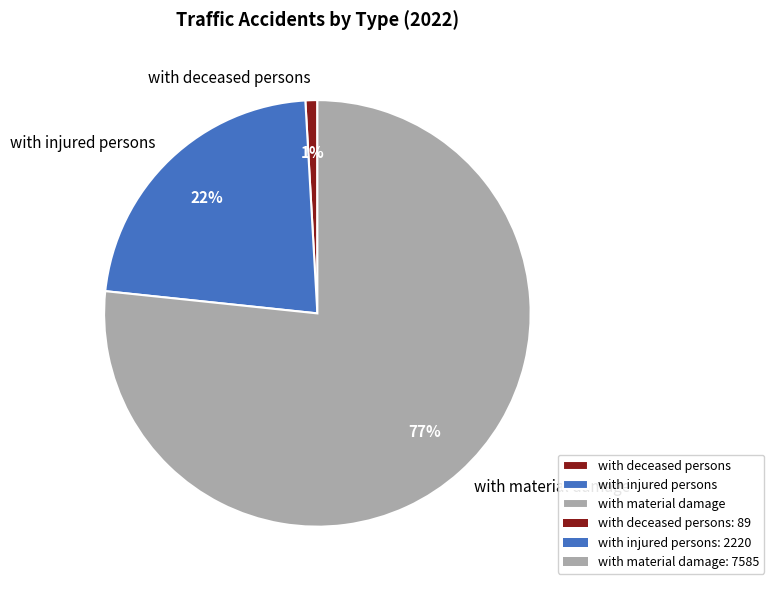

Is the sum of with injured persons and with material damage greater than half?

Yes